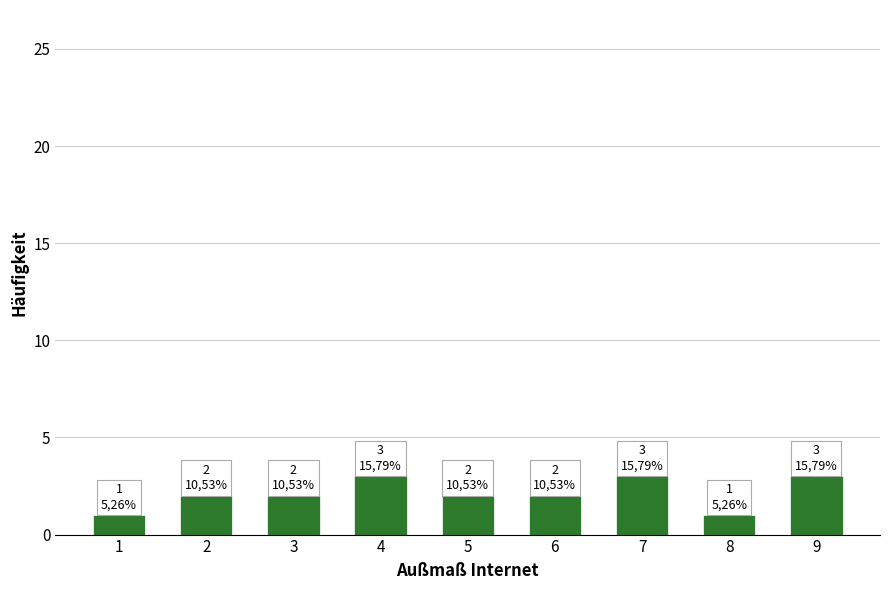

What is the greatest value displayed?

3